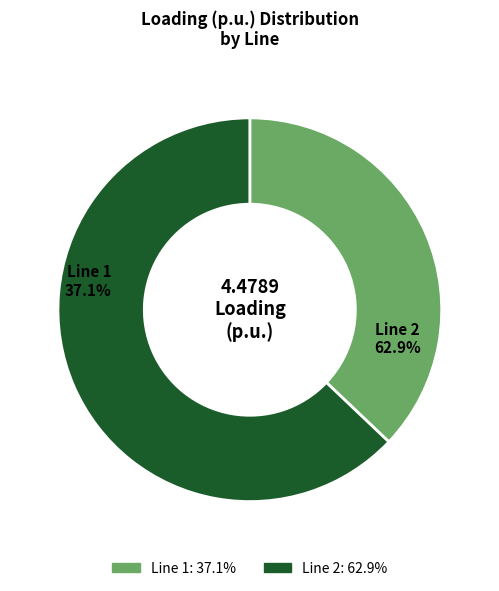

How many slices are in this pie chart?

2